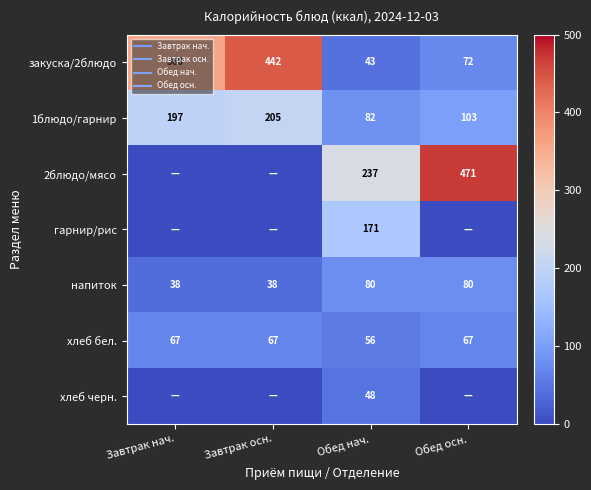

Which has a higher value, Обед нач. or Обед осн.?

Обед осн.